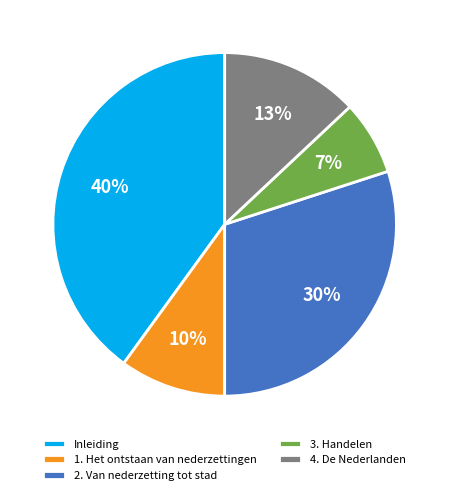

Does 4. De Nederlanden represent more than half of the total?

No